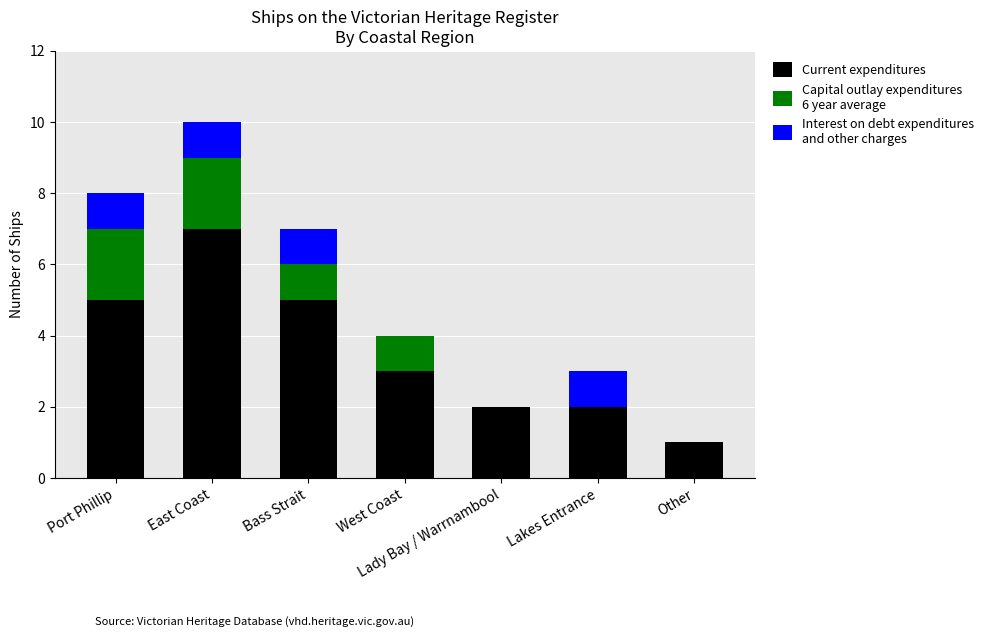

What is the total value across all series at Lakes Entrance?

3